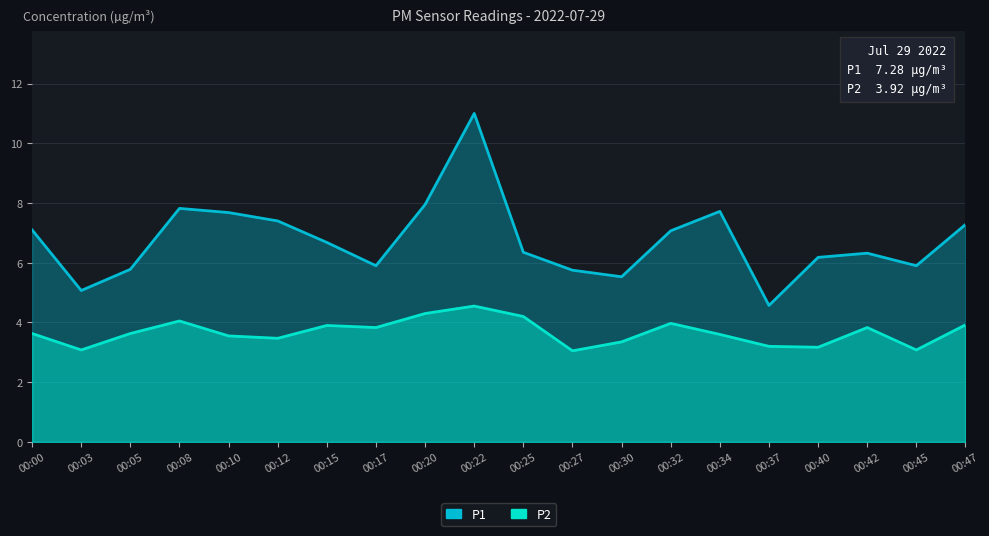

What is the value of the P2 point at the 4th from the left?

4.0